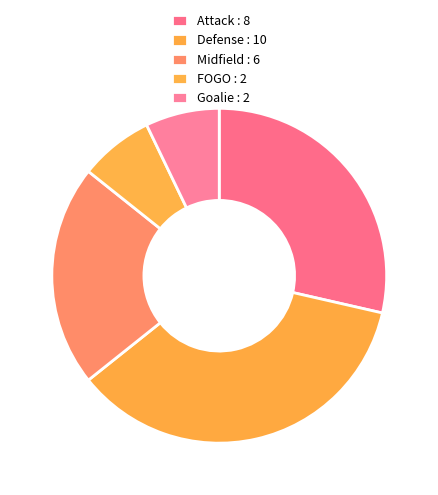

Count the number of slices in the pie.

5